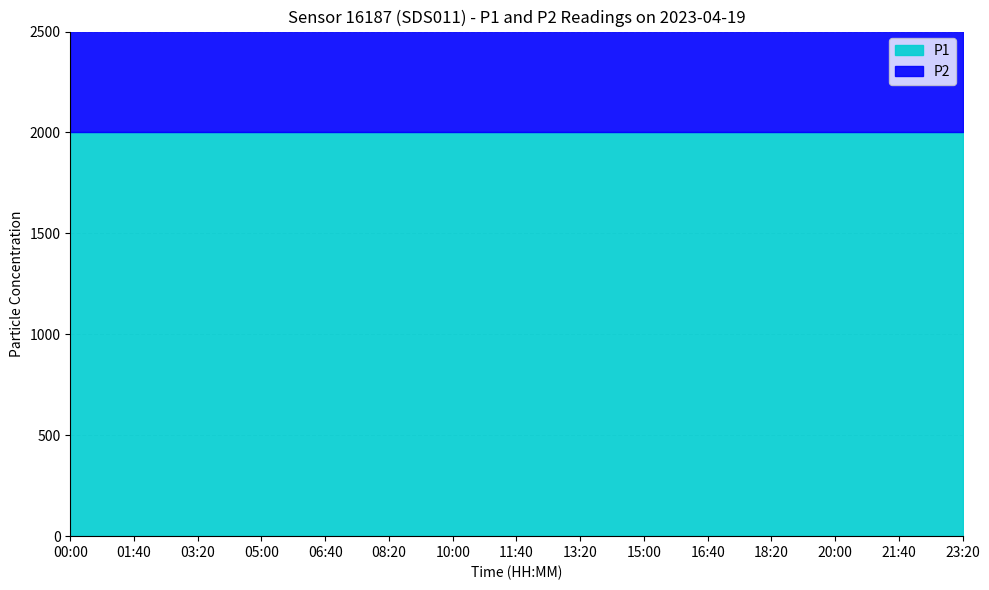

True or false: P1 has a value of 1999.9 at 05:00.

True